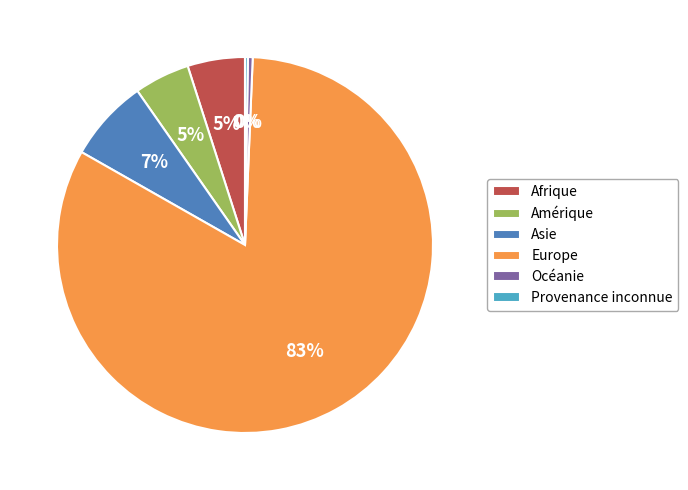

The Asie slice represents 7% of the pie. True or false?

True